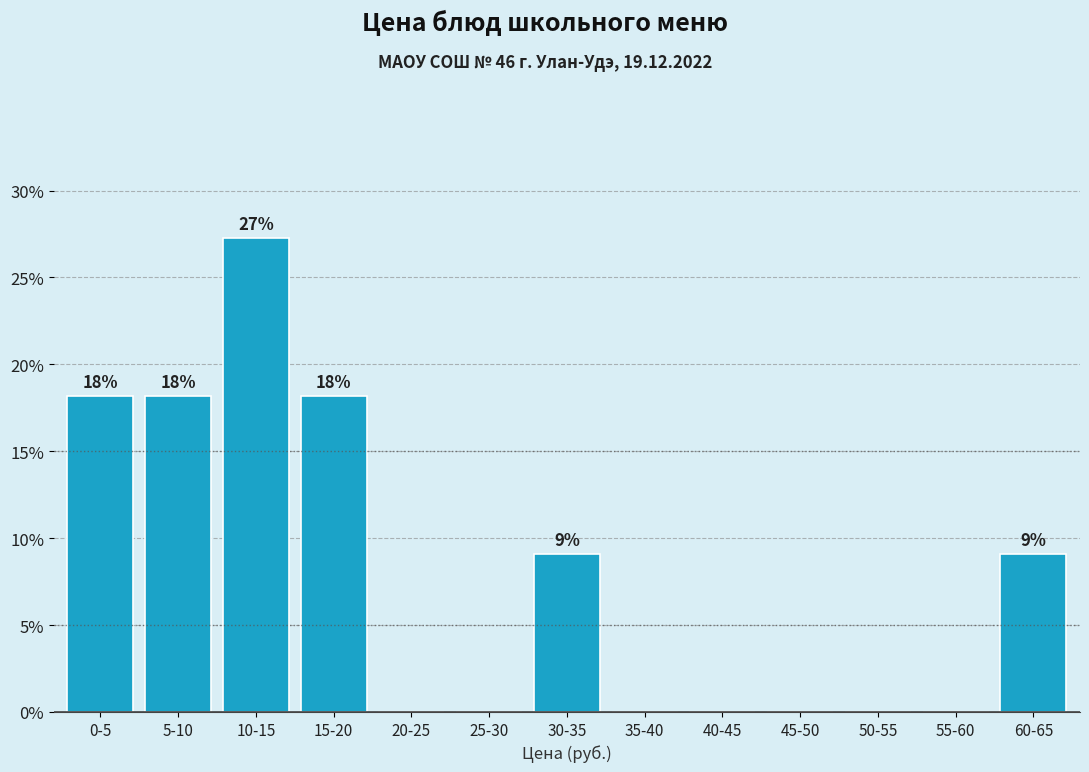

What is the sum of all values?

100.0